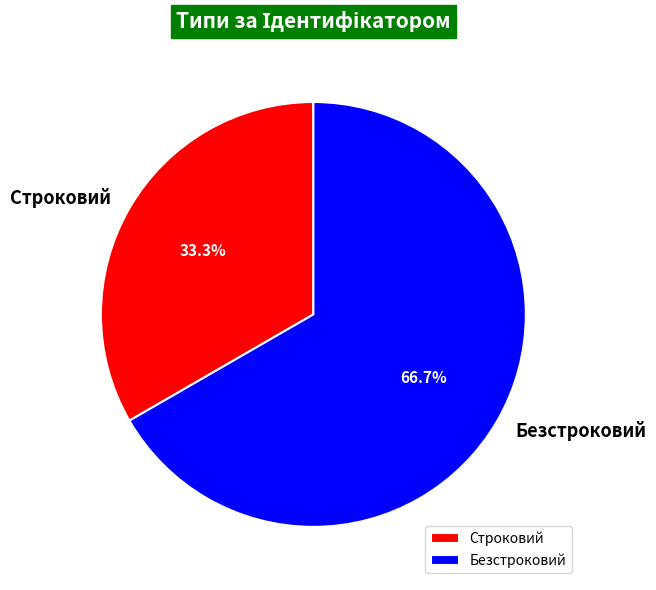

True or false: Строковий accounts for 26% of the total.

False